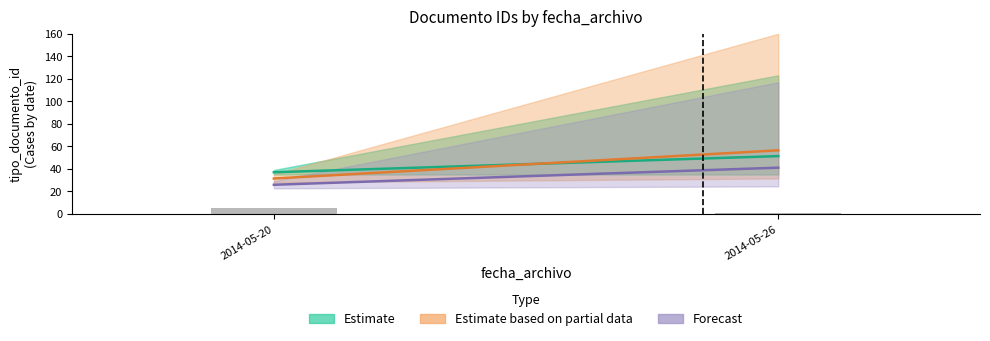

Is it true that the value at 2014-05-20 is 16?

False